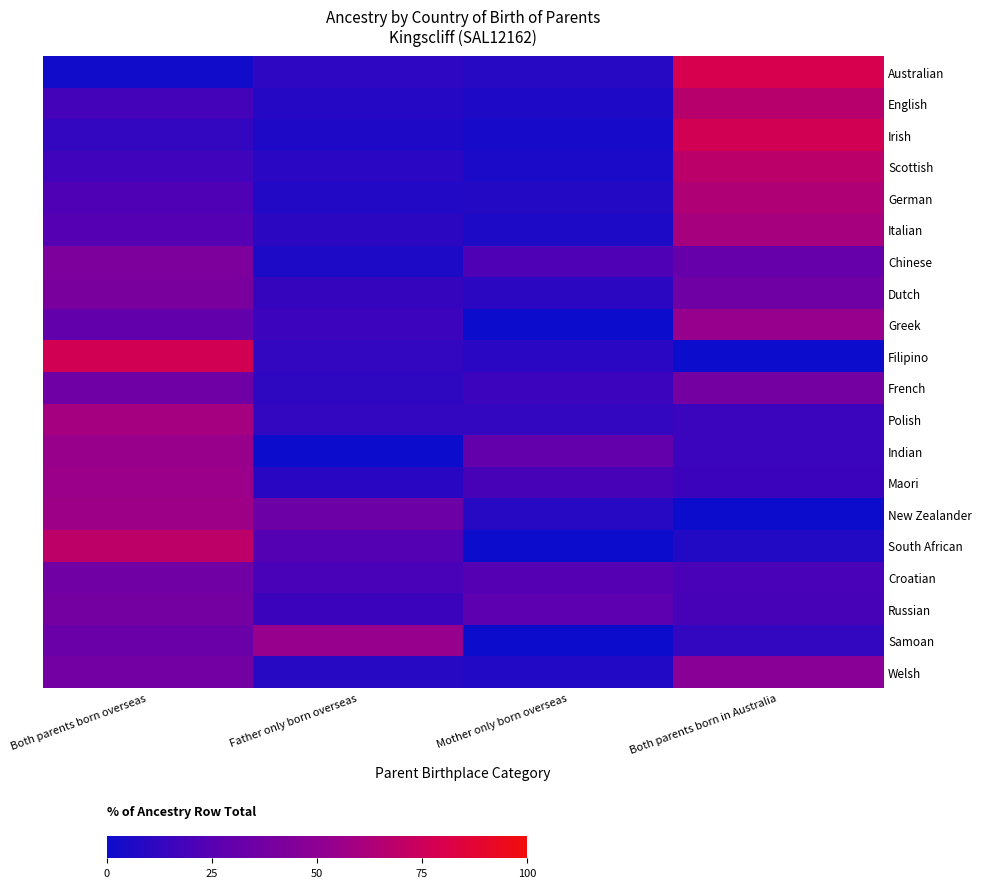

How many data points in Italian are above 24?

2